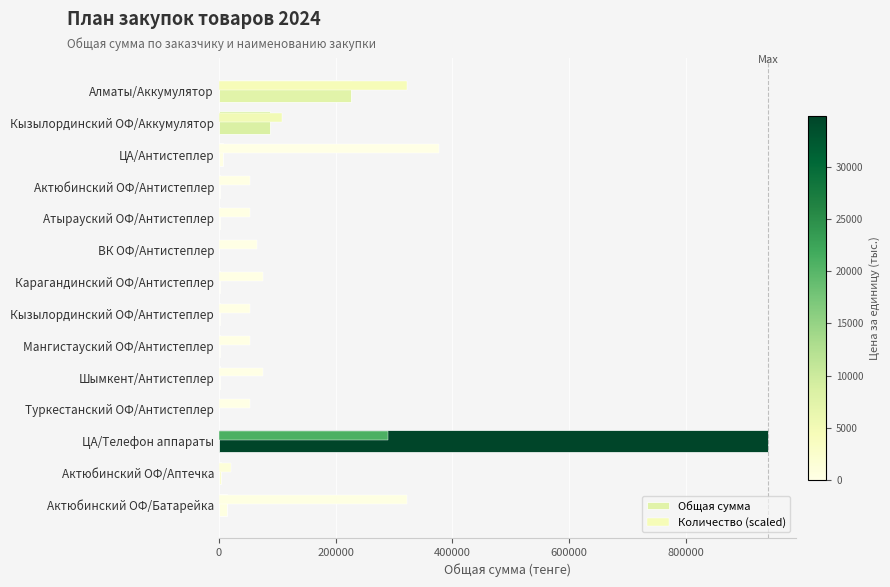

Count the number of categories in the chart.

14